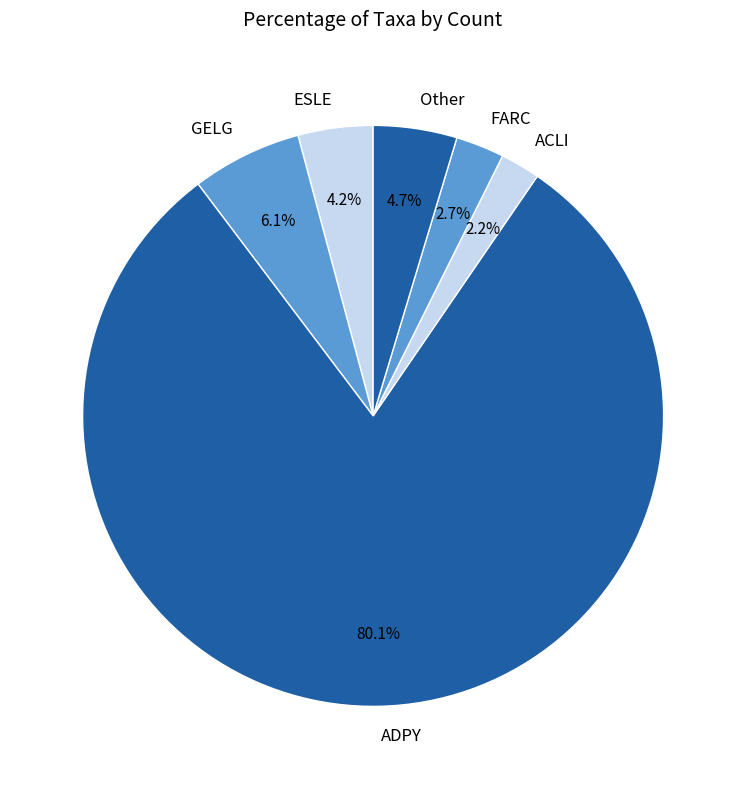

Does ADPY represent more than half of the total?

Yes